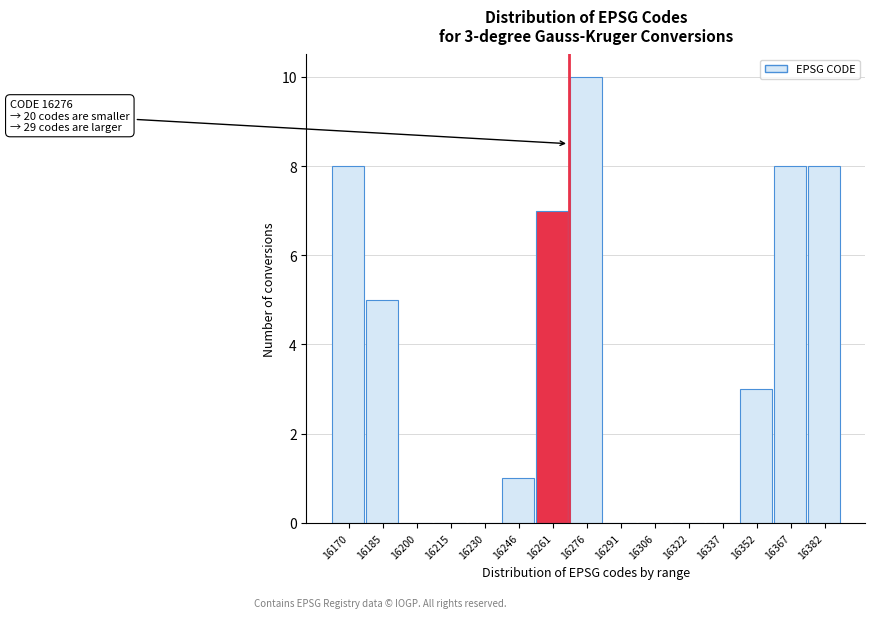

Reading left to right, extract all data points from this chart.

16170=8	16185=5	16200=0	16215=0	16230=0	16246=1	16261=7	16276=10	16291=0	16306=0	16322=0	16337=0	16352=3	16367=8	16382=8